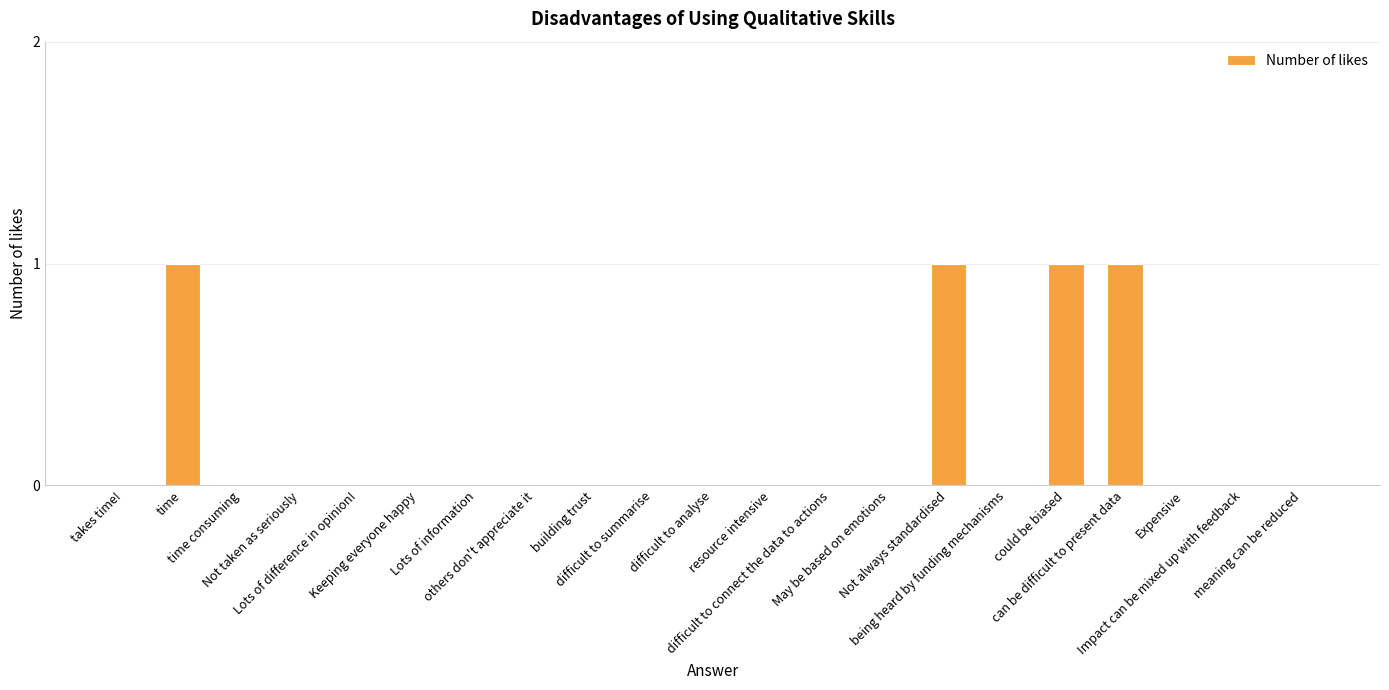

Is it true that the value at time consuming is -1?

False